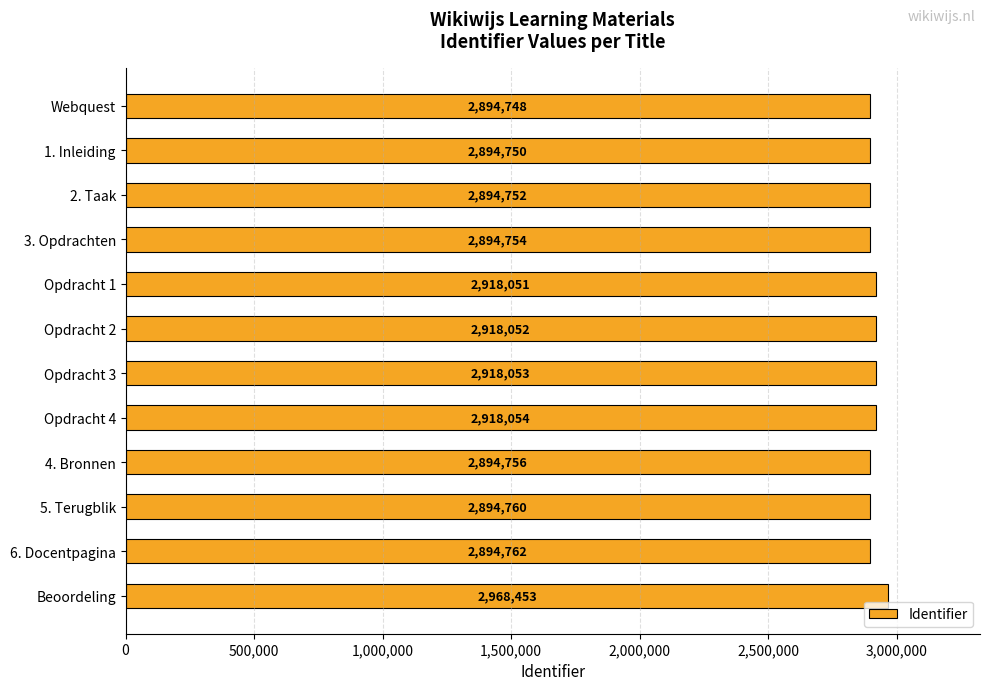

What is the label of the 3rd bar from the bottom?

5. Terugblik